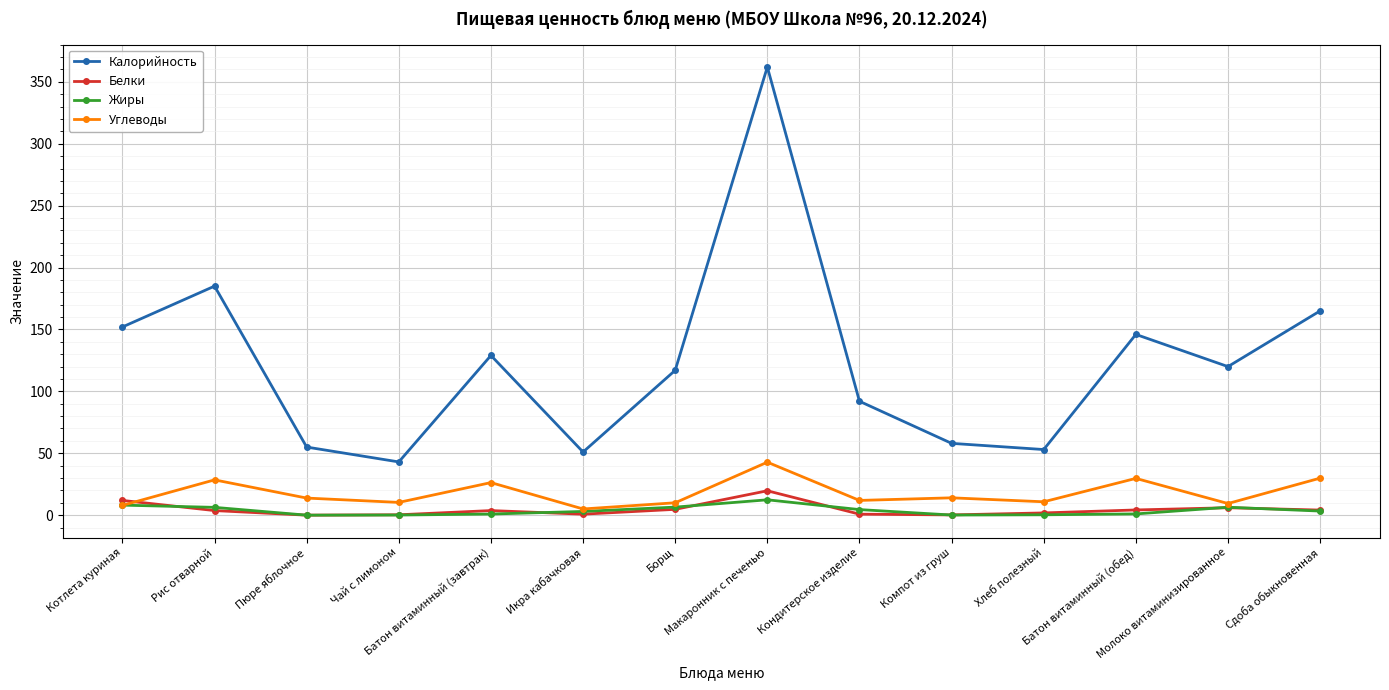

Which series has the widest spread of values?

Калорийность